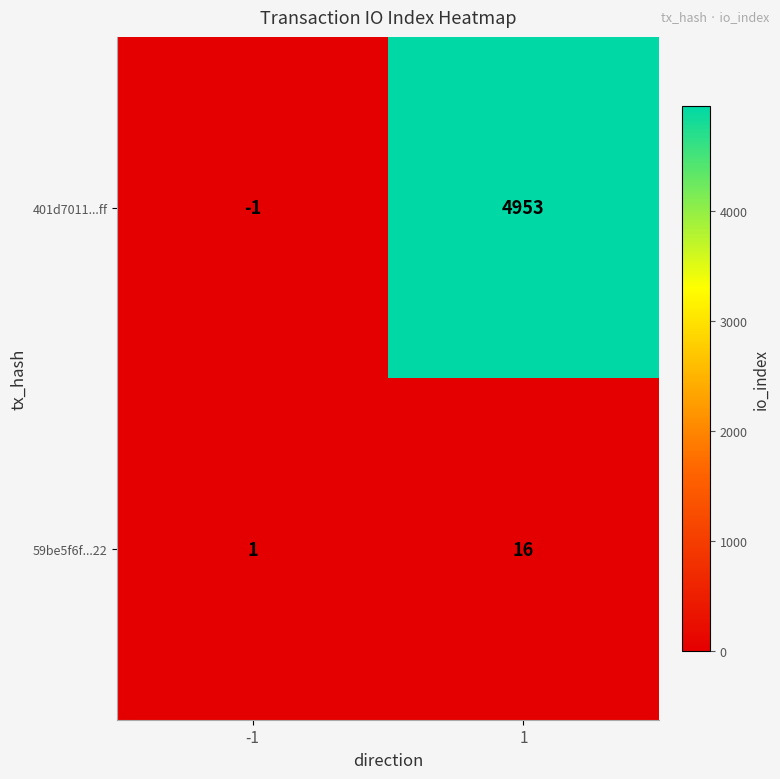

Is it true that 401d7011...ff equals 4953 at 1?

True